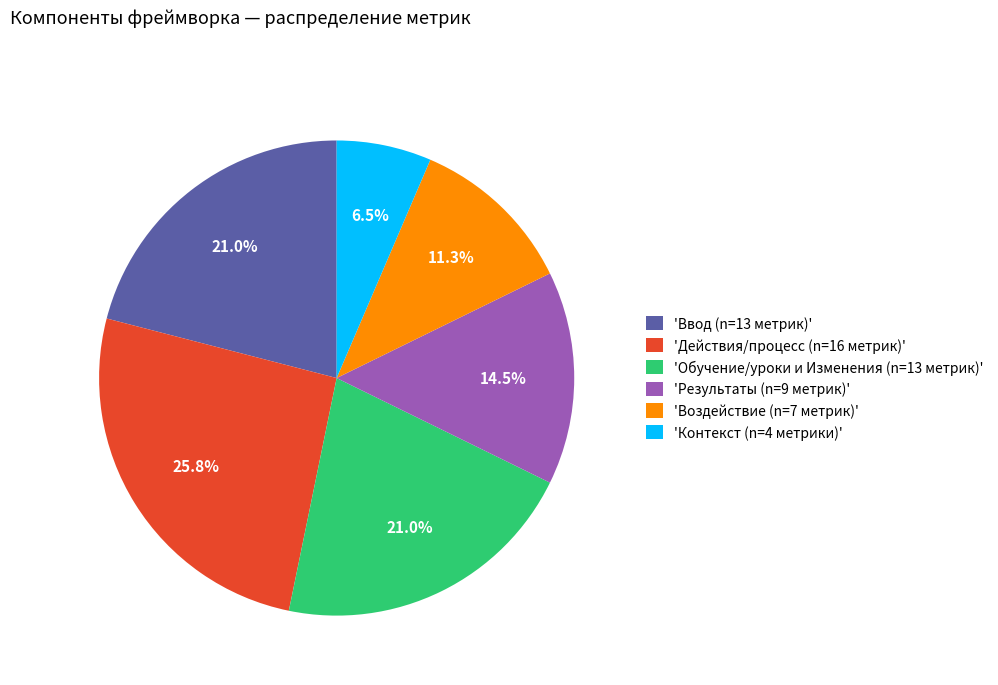

How many segments does this pie chart have?

6